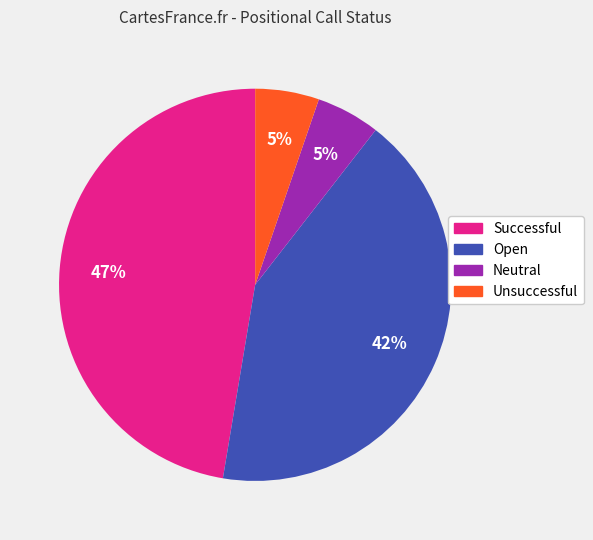

The Neutral slice represents 10% of the pie. True or false?

False